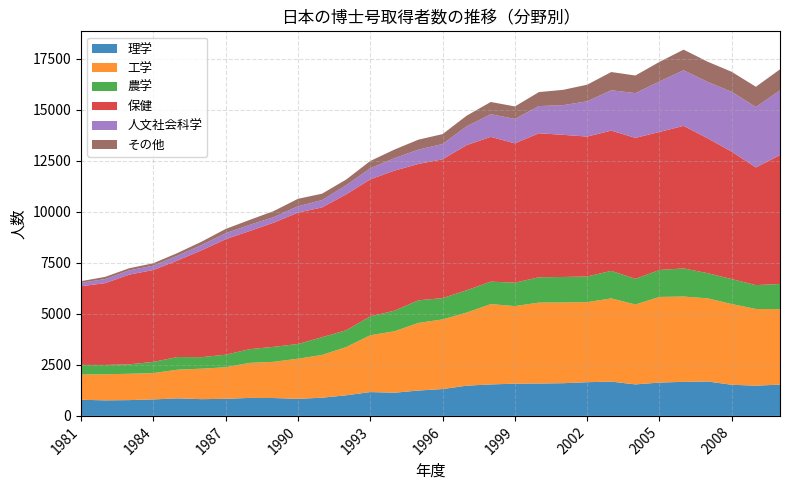

Reading left to right, what are all the values shown in this chart?

理学: 791	762	774	807	860	820	837	881	876	835	892	1009	1168	1135	1243	1315	1481	1542	1579	1586	1602	1651	1679	1543	1633	1669	1686	1525	1480	1534
工学: 1236	1278	1290	1291	1404	1493	1547	1717	1774	1967	2094	2362	2783	3009	3312	3411	3580	3934	3800	3964	3955	3921	4077	3915	4195	4177	4073	3954	3758	3693
農学: 471	455	462	547	620	564	614	671	734	719	870	824	922	1008	1108	1043	1094	1100	1147	1241	1248	1258	1348	1257	1321	1378	1233	1222	1170	1233
保健: 3853	4008	4394	4502	4727	5233	5657	5789	6084	6436	6356	6656	6712	6861	6679	6800	7108	7091	6825	7053	6962	6853	6869	6902	6760	6981	6603	6241	5762	6315
人文社会科学: 172	197	208	214	236	260	292	301	272	312	359	448	544	609	703	748	922	1110	1197	1332	1454	1726	1979	2193	2474	2725	2766	2931	2960	3171
その他: 76	110	105	116	131	163	210	243	296	364	314	277	357	422	487	485	521	600	610	686	750	814	892	862	958	1010	988	979	992	1031